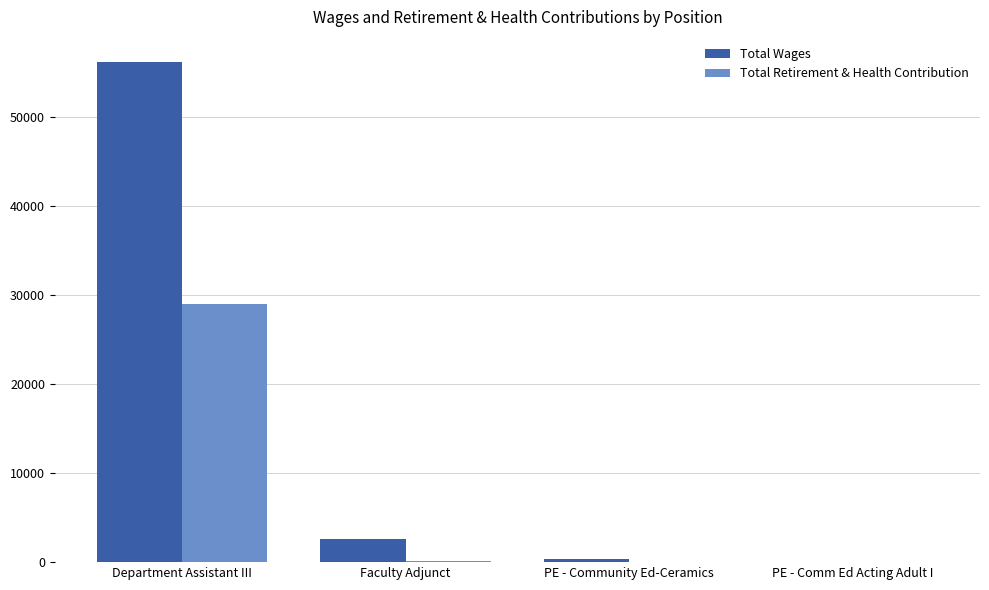

What is the sum of all Total Wages values?

59020